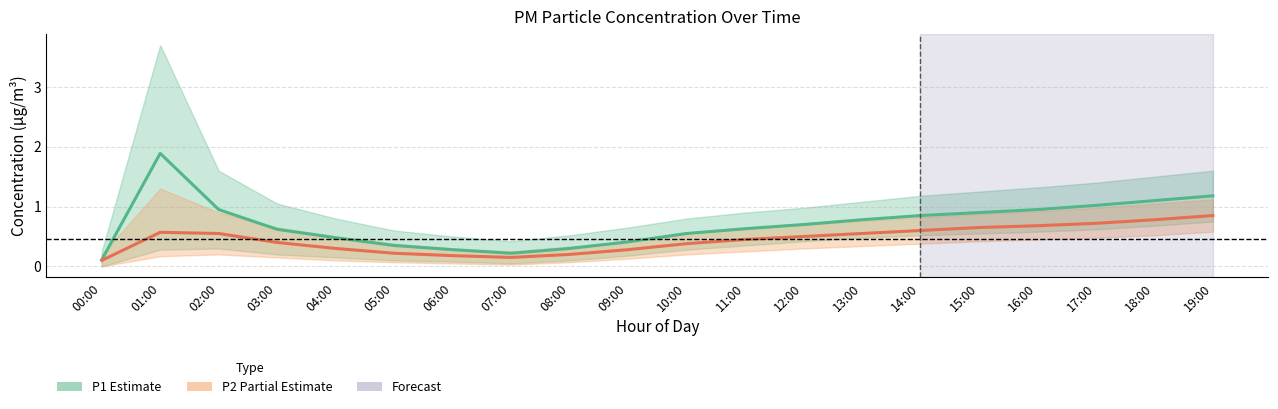

List the series in order of their peak value, lowest first.

P2 (PM2.5), P1 (PM10)